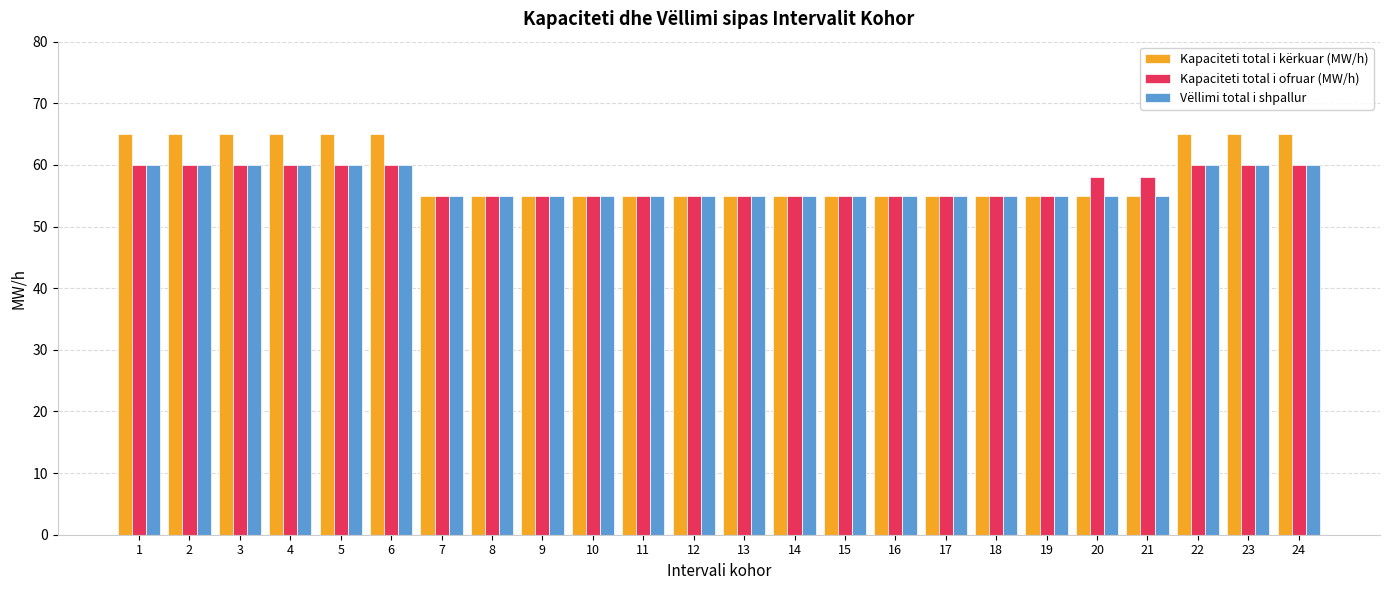

What is the approximate value of Kapaciteti total i ofruar (MW/h) at 22?

60